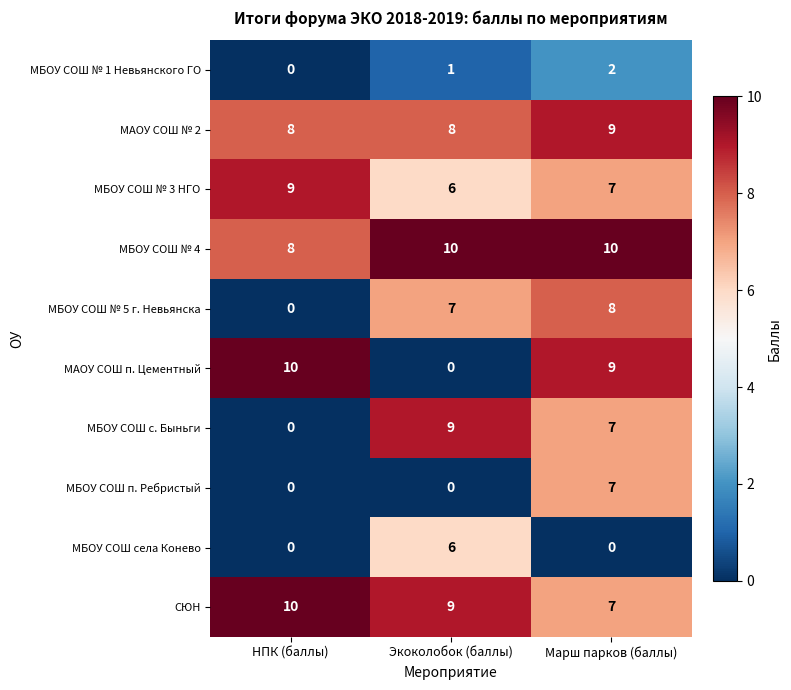

How many data points does each series have?

3